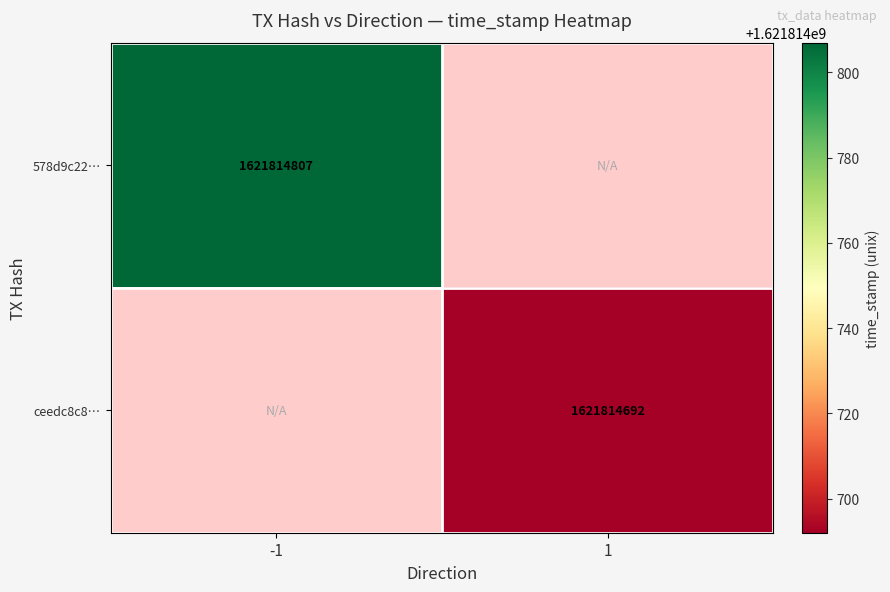

What is the approximate value of 578d9c22506109f12364c1e149e93bcc38bbc8c at time_stamp?

1621814807